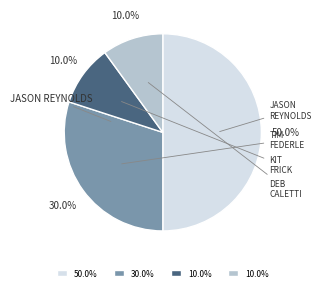

How many slices are in this pie chart?

4